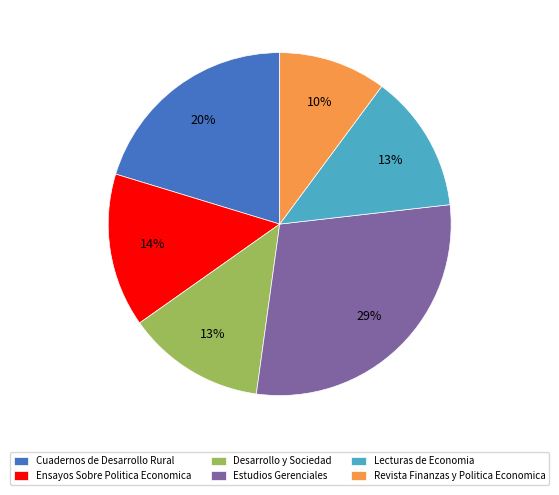

How many slices are in this pie chart?

6